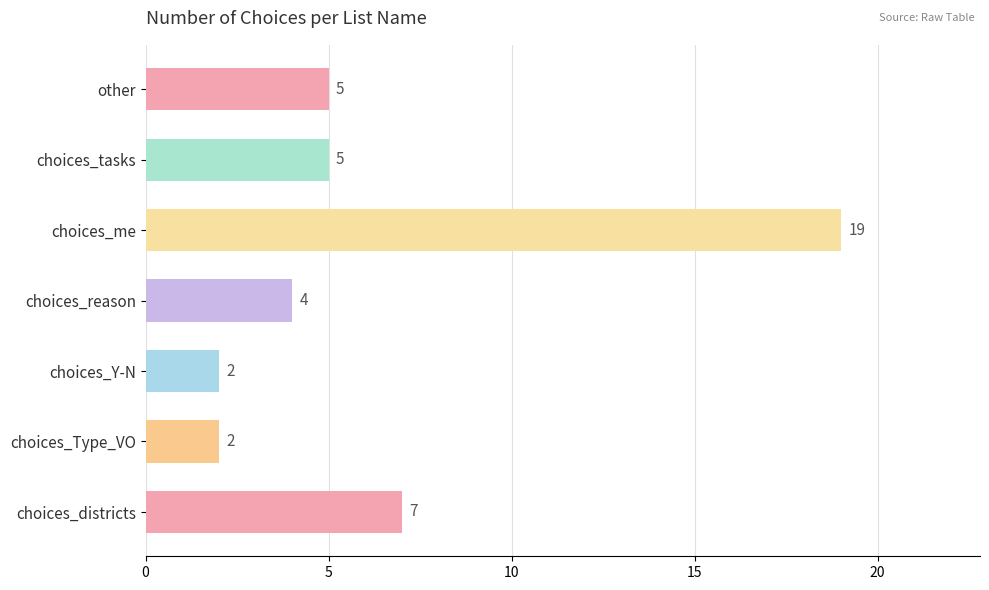

Does the chart contain stacked bars?

No